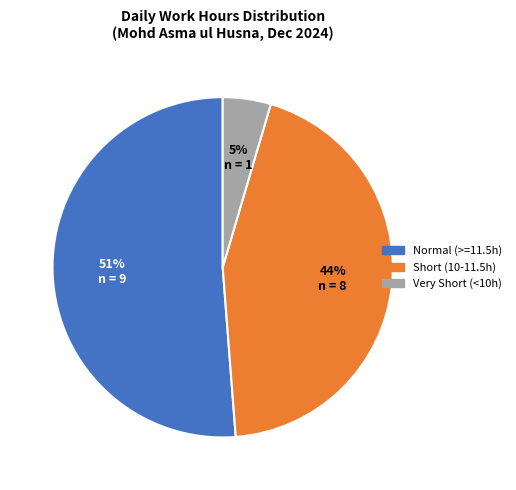

Is there a majority slice in this chart?

Yes